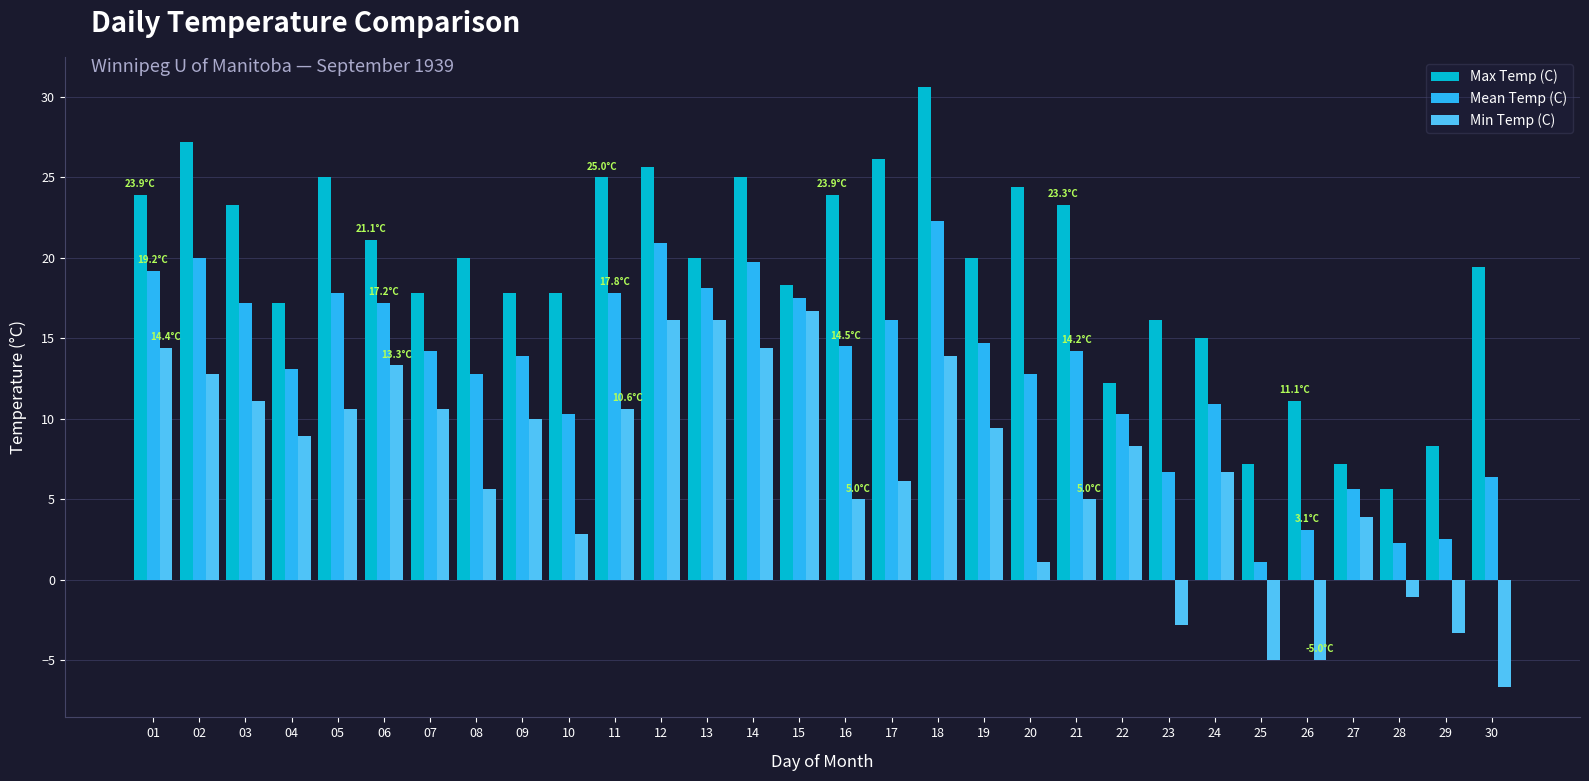

What is the value of the Mean Temp (C) bar at the 4th from the left?

13.1